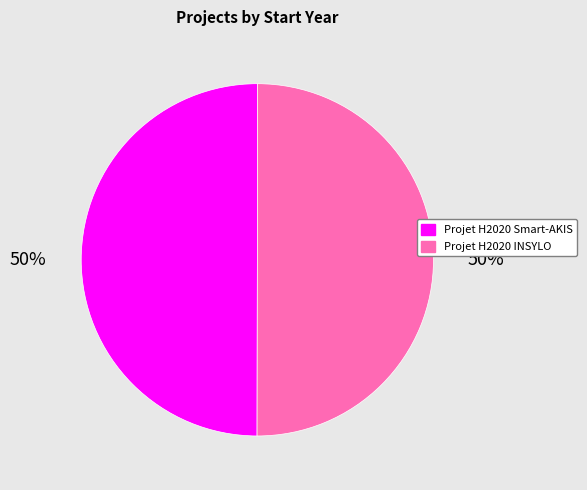

Do Projet H2020 Smart-AKIS and Projet H2020 INSYLO together represent more than half of the pie?

Yes